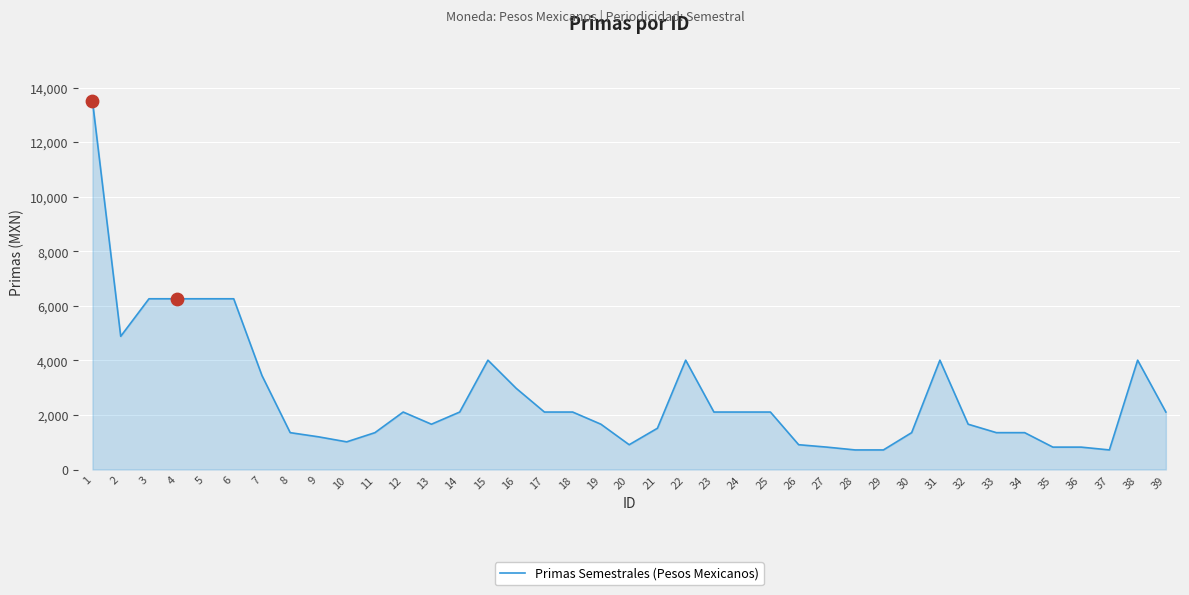

Between 6 and 31, which is larger?

6